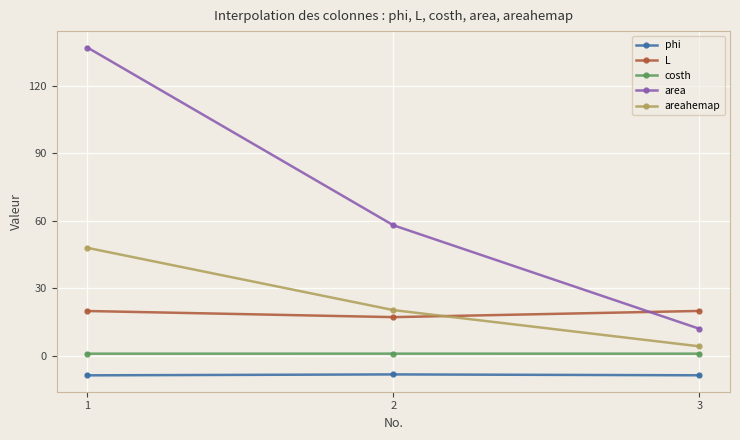

Which series changed the most between 2 and 3?

area